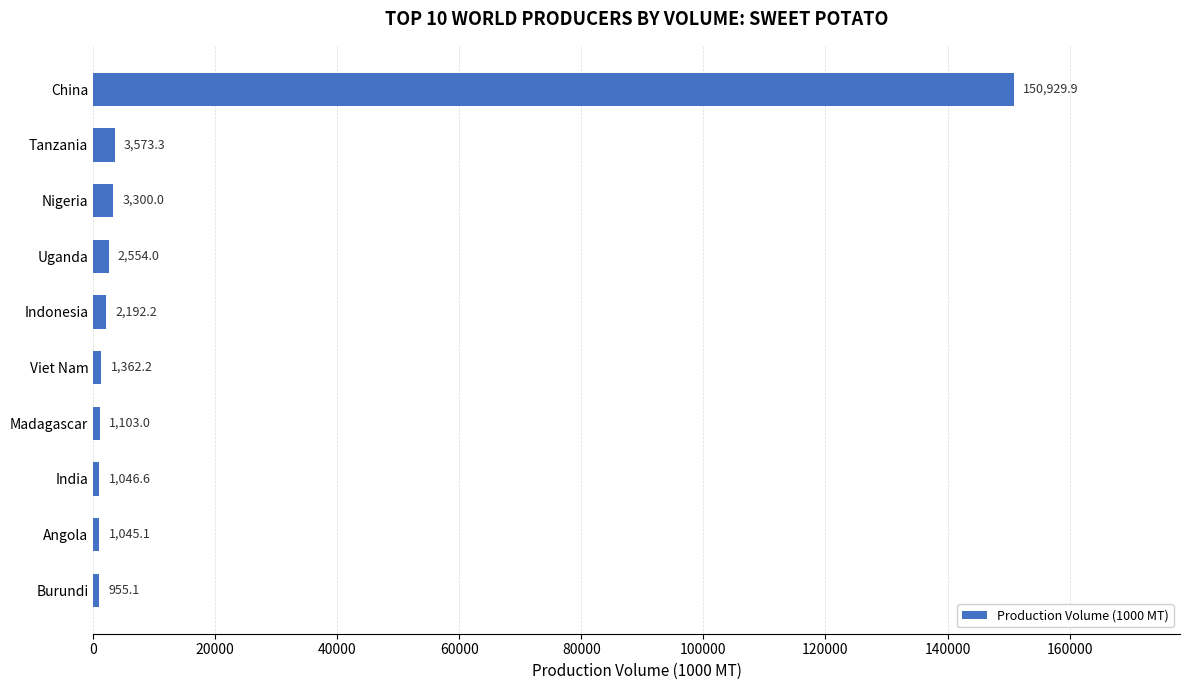

Which has a higher value, Nigeria or Uganda?

Nigeria